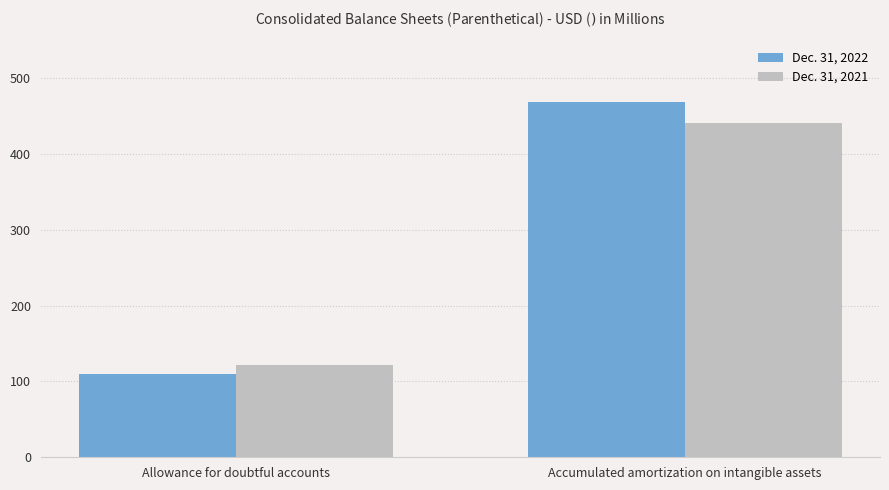

What are all the series names shown in the legend?

Dec. 31, 2022, Dec. 31, 2021